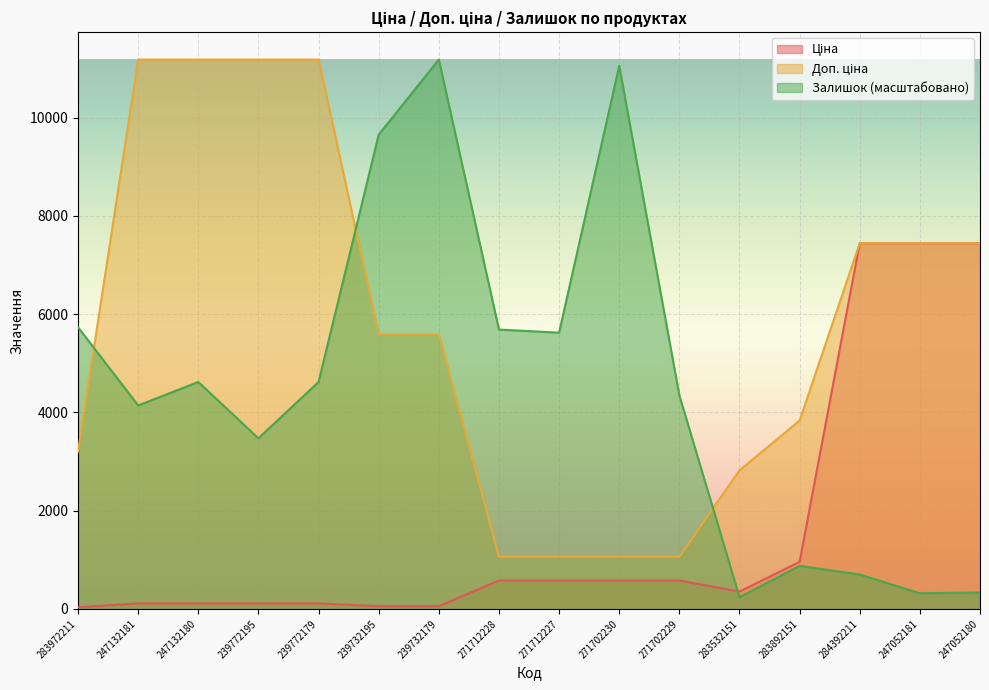

What is the maximum value for Залишок?

11182.0